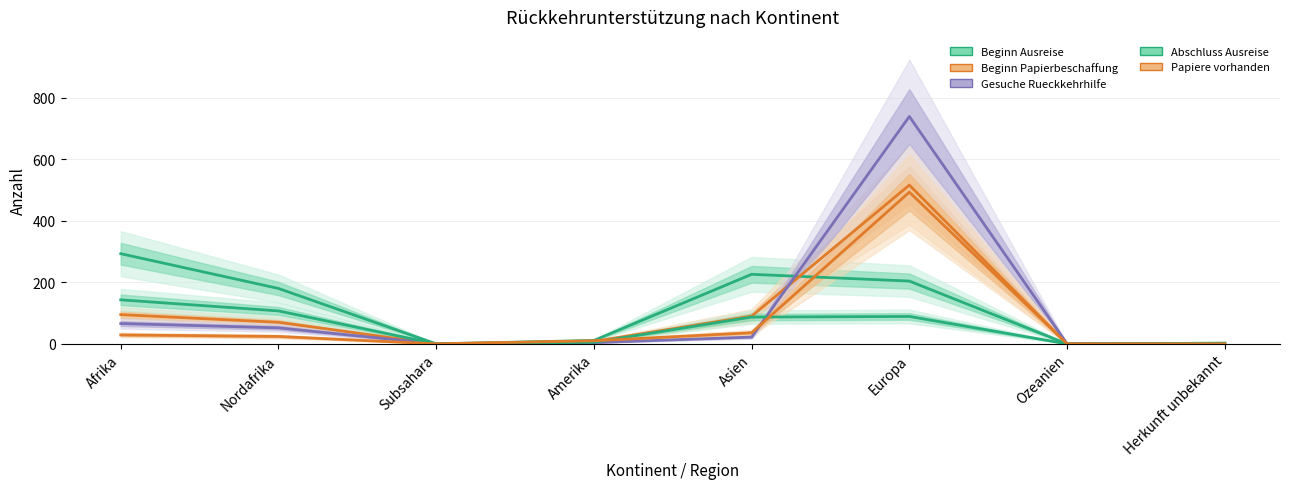

Which has a higher value, Subsahara or Ozeanien?

Subsahara